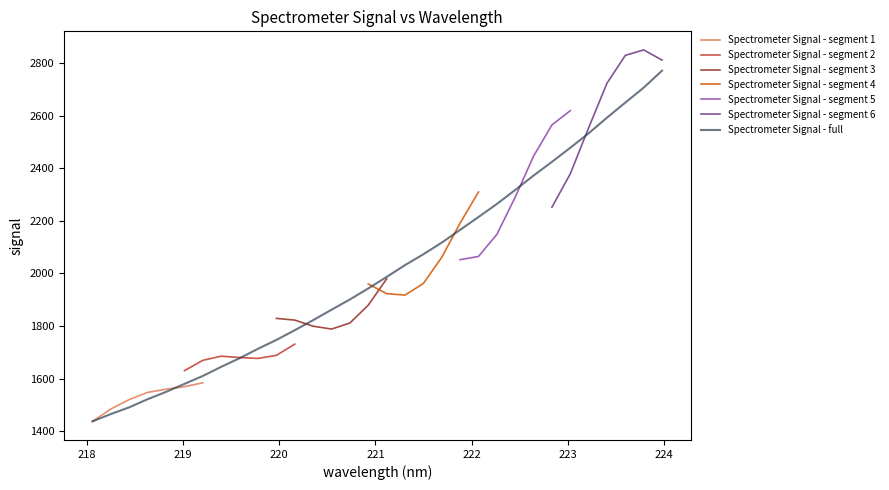

Is it true that the value at 219.3979 is 1644.6?

True